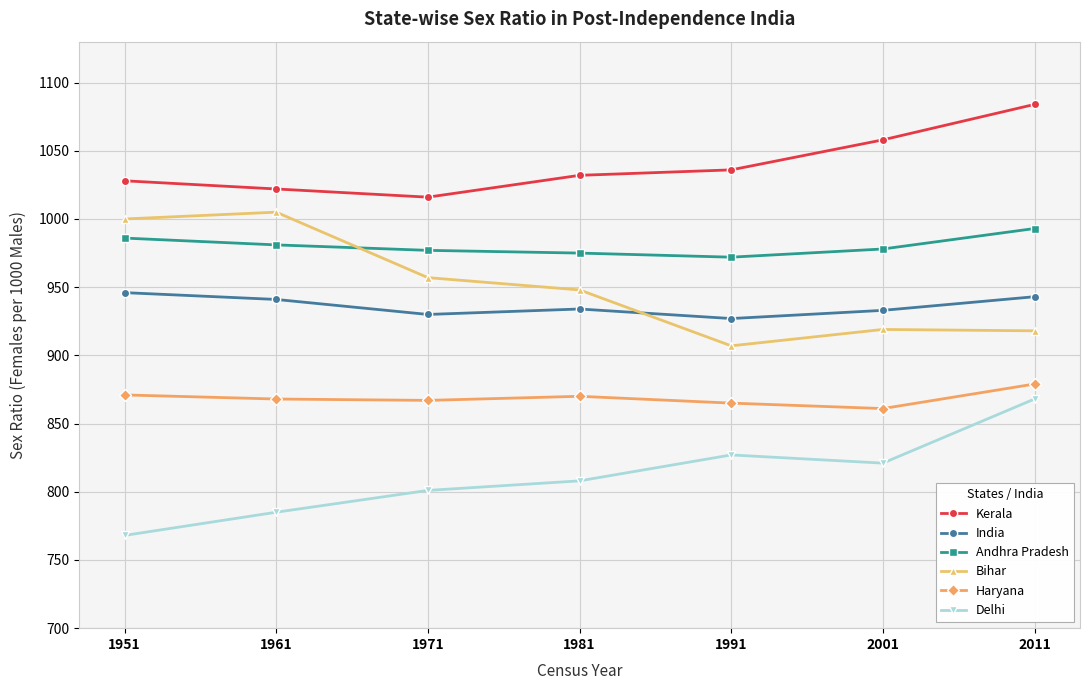

What is the total value across all series at 1981?

5567